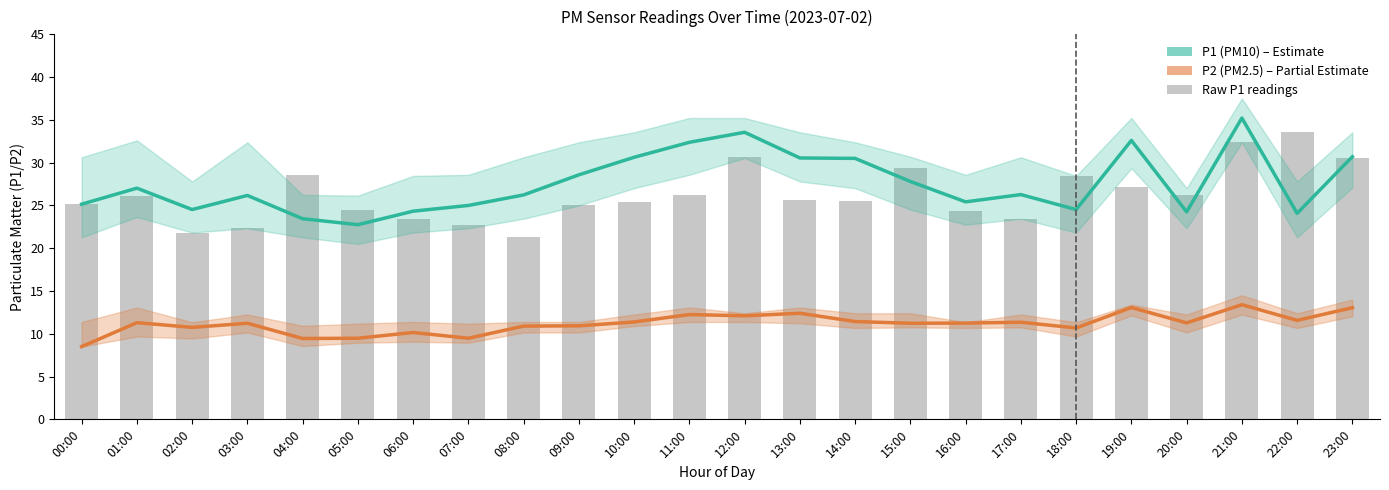

Which category has the lowest value in the P2 (PM2.5) series?

00:00